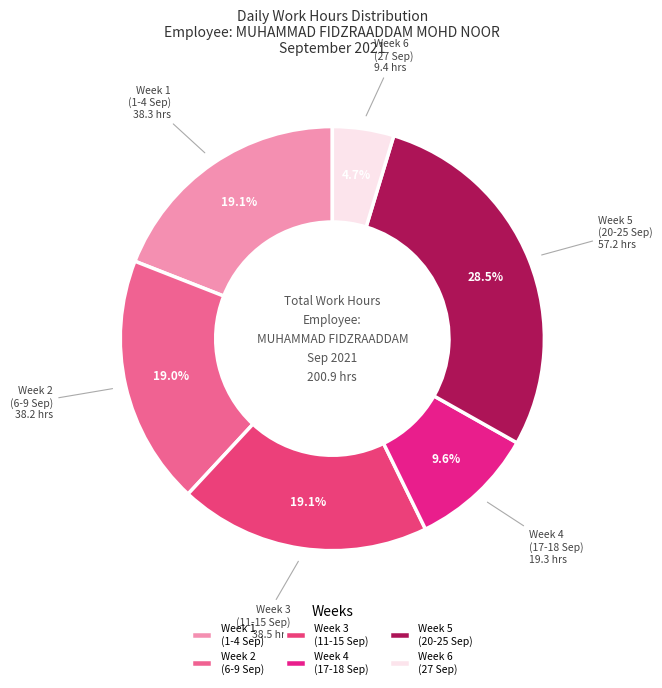

Is the sum of Week 6 (27 Sep) and Week 1 (1-4 Sep) greater than half?

No